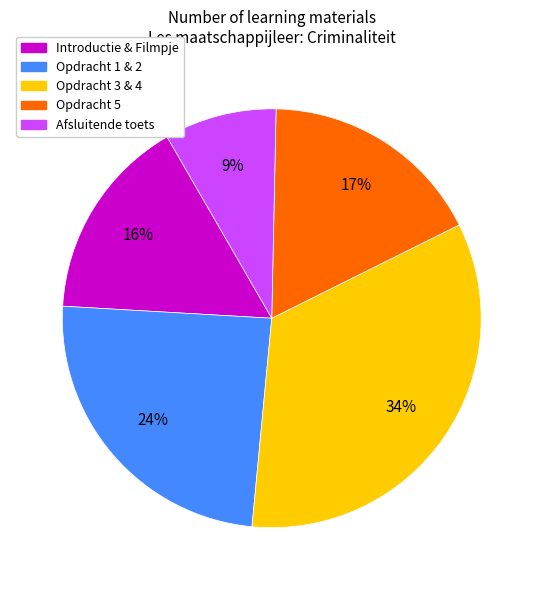

Does any single category account for the majority?

No